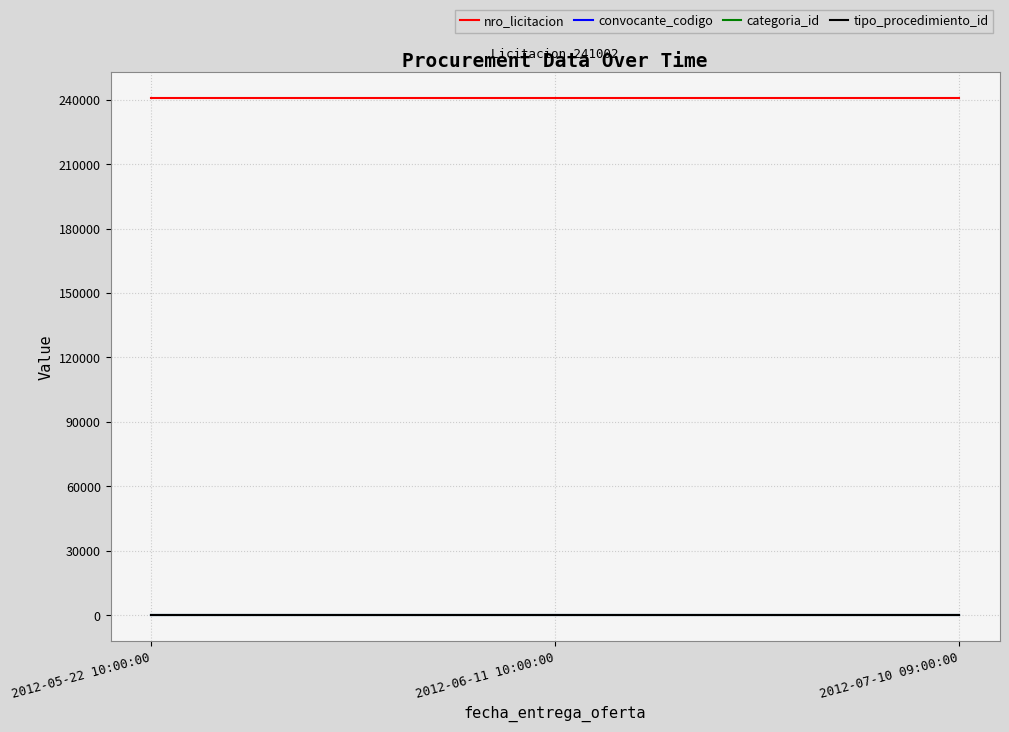

Is it true that tipo_procedimiento_id equals 3 at 2012-06-11 10:00:00?

True